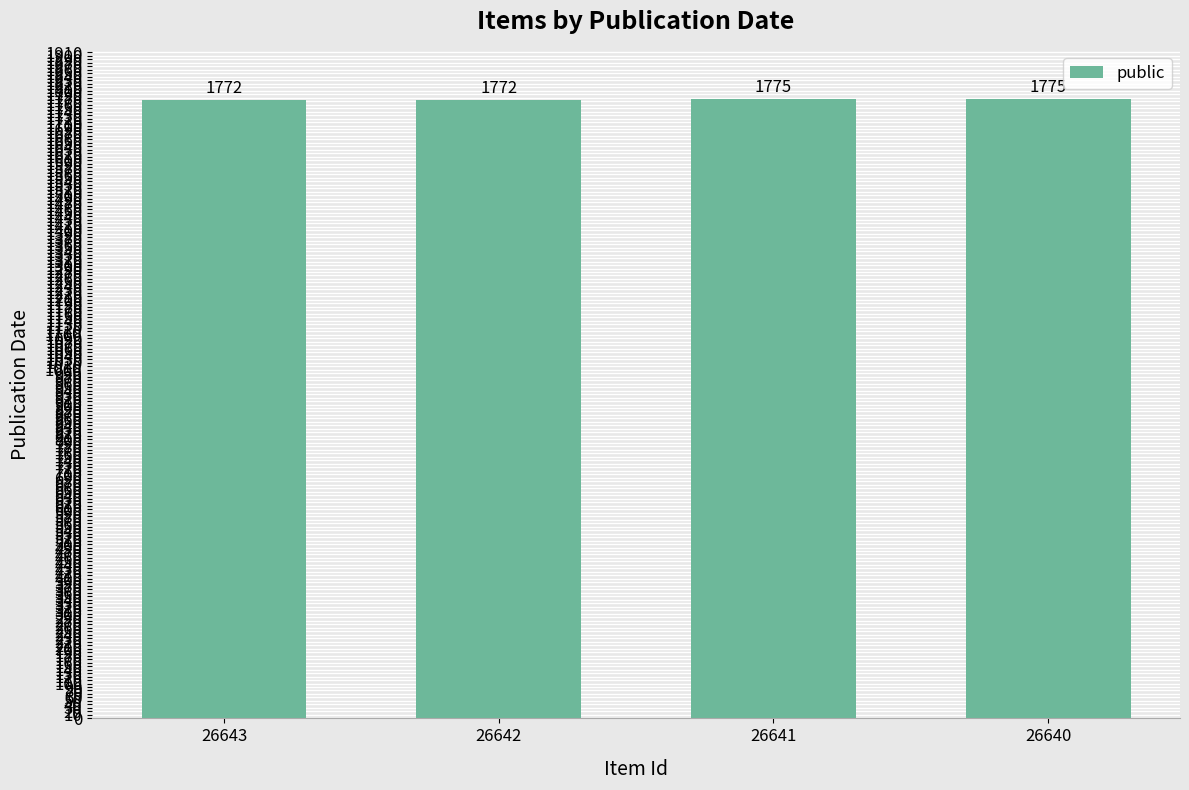

True or false: the data shows 1775 at 26640.

True